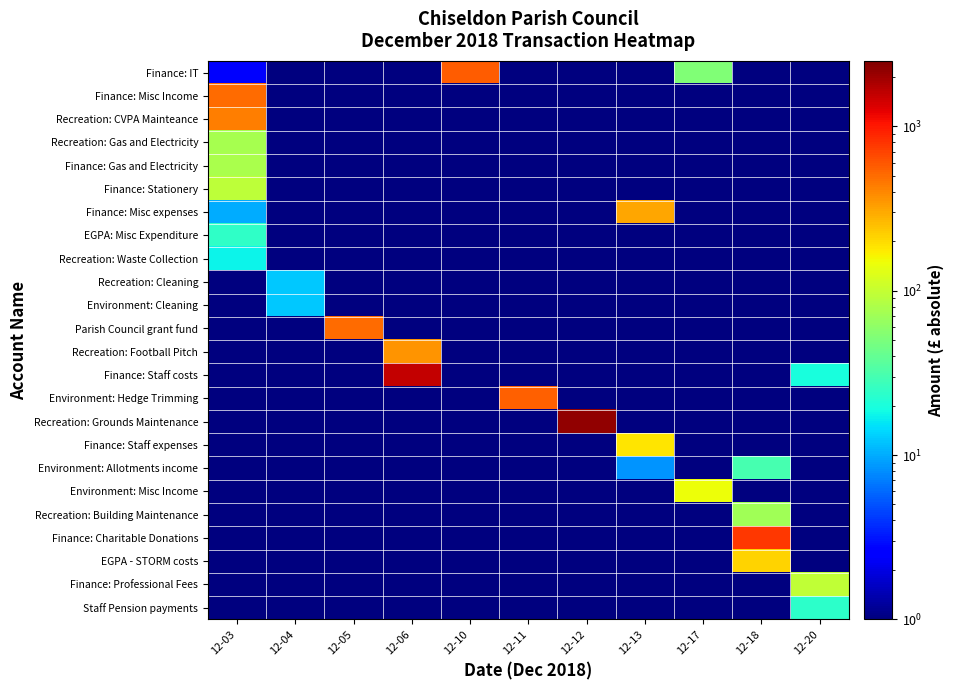

Which series changed the most between 12-03 and 12-10?

Finance: IT